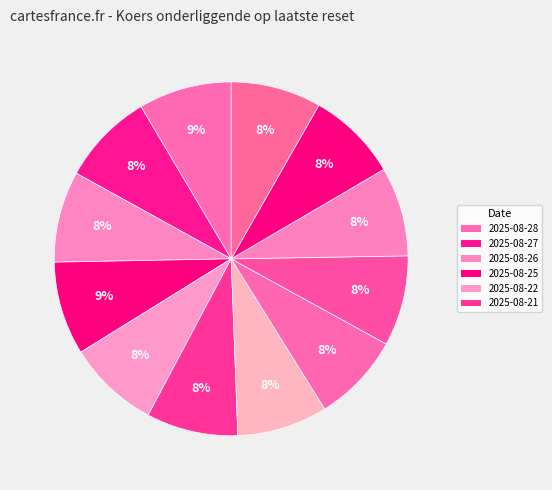

Count the number of slices in the pie.

12